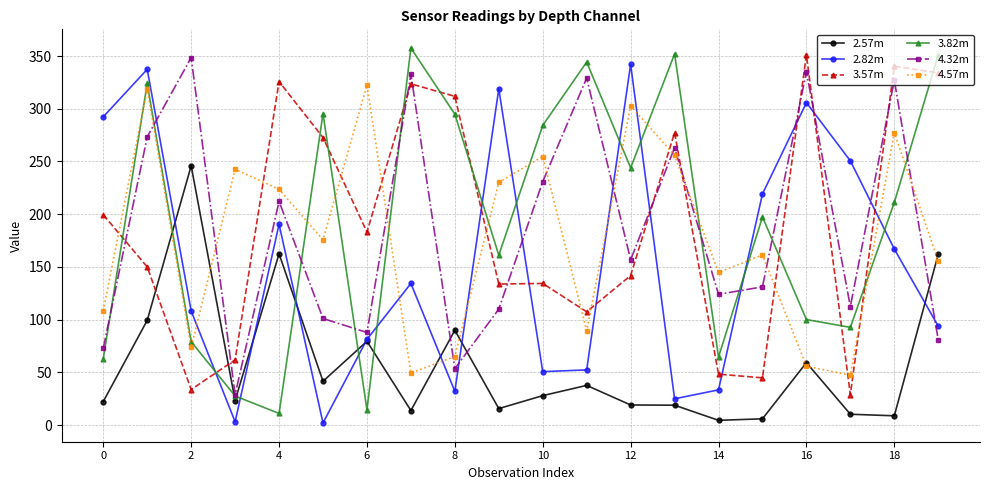

What is the greatest value displayed?

357.6